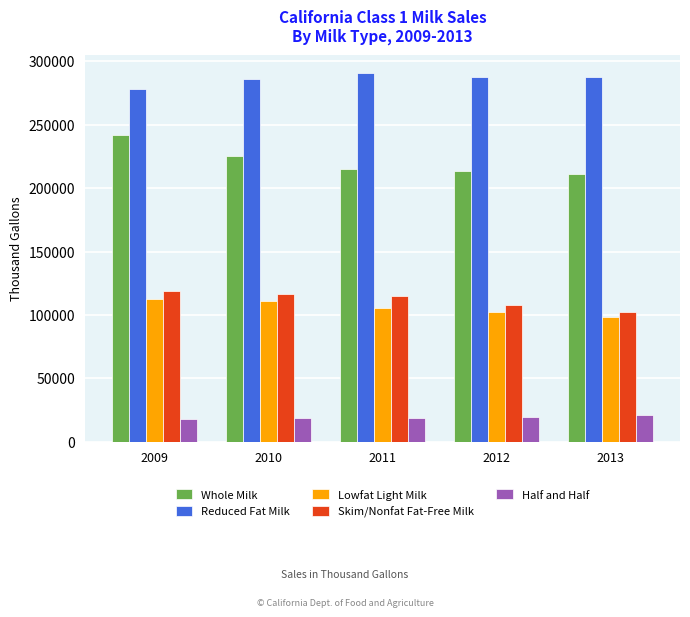

What is the difference between the Skim/Nonfat Fat-Free Milk values at 2010 and 2012?

8503